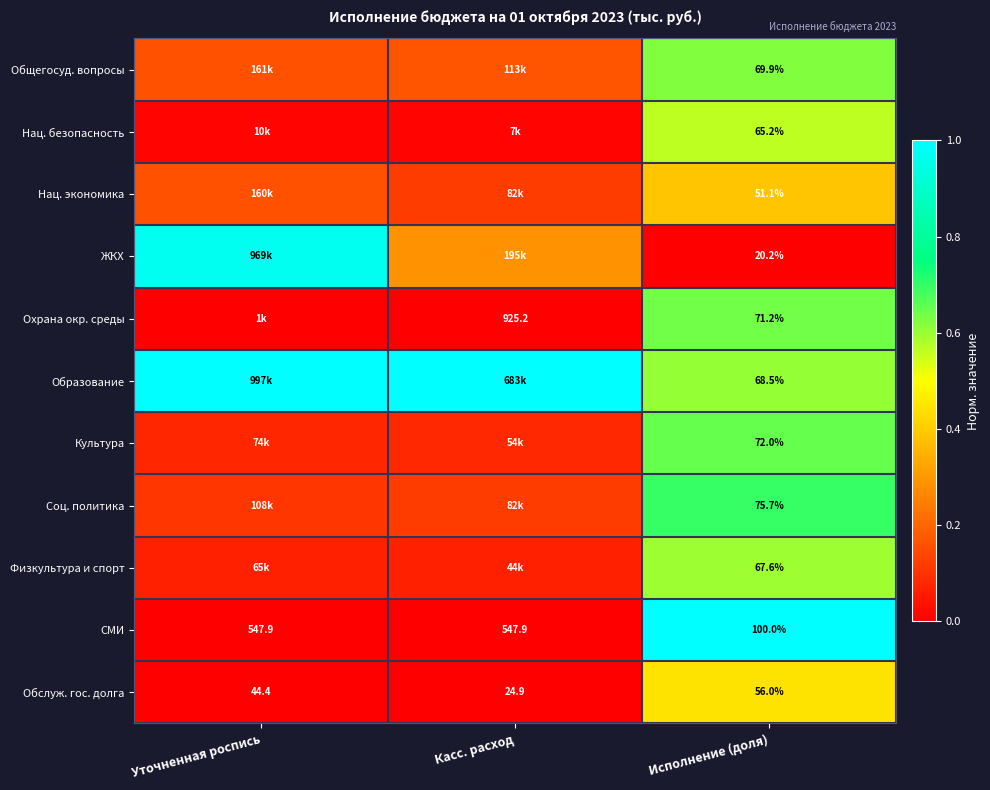

Rank the series at Исполнение (доля) from highest to lowest value.

СМИ, Соц. политика, Культура, Охрана окр. среды, Общегосуд. вопросы, Образование, Физкультура и спорт, Нац. безопасность, Обслуж. гос. долга, Нац. экономика, ЖКХ